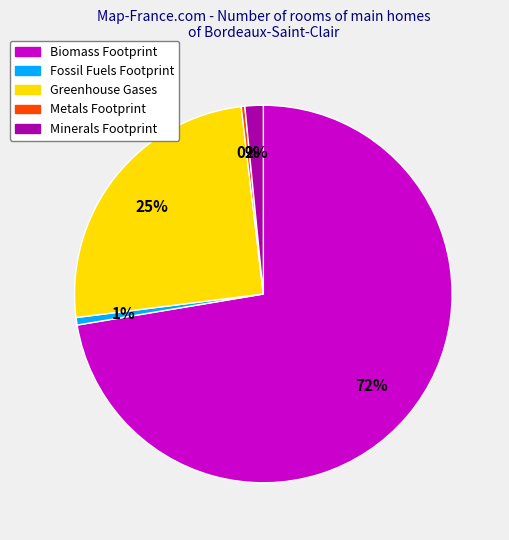

What is the largest slice in the pie chart?

Biomass Footprint